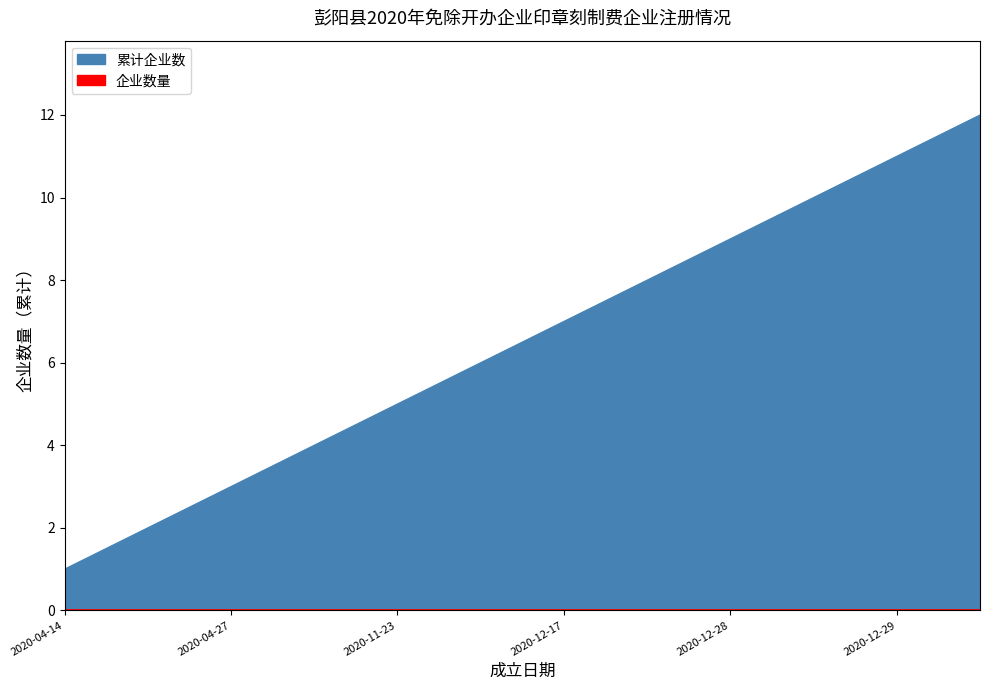

Where does the data first go above 7?

2020-12-18